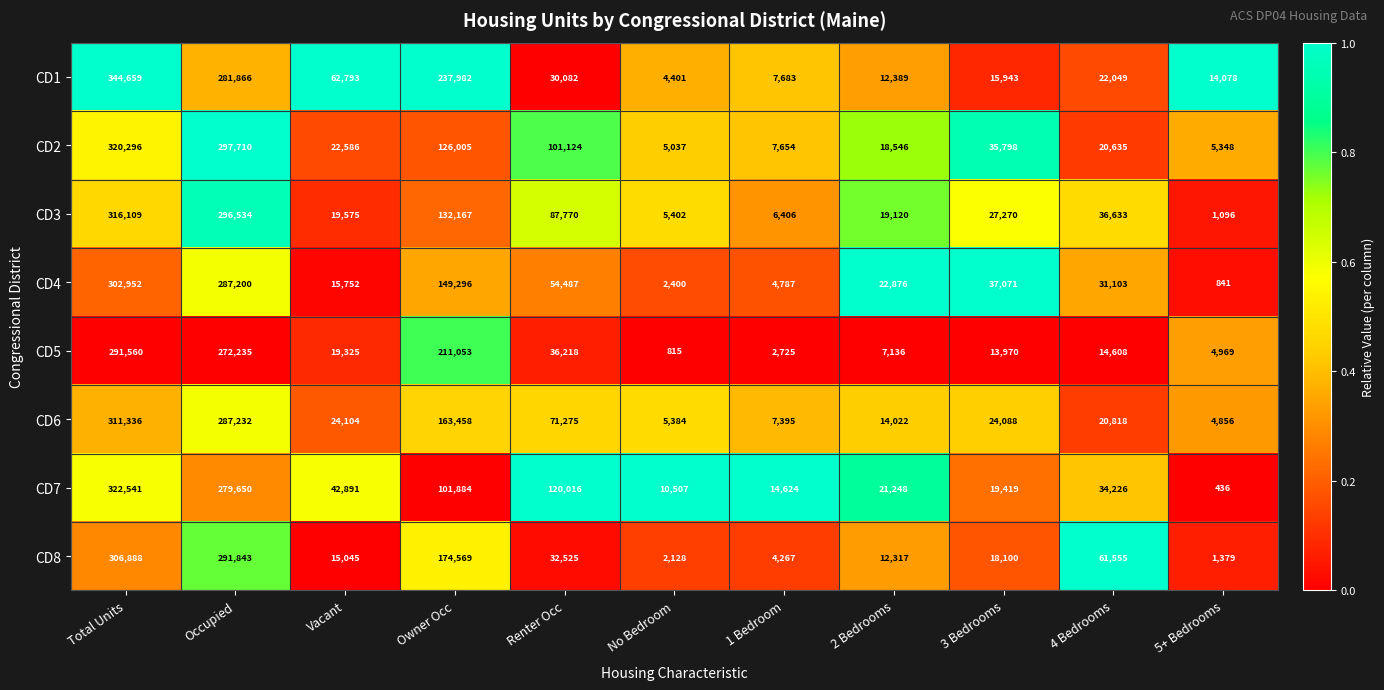

True or false: CD6 has a value of 7395 at 1 Bedroom.

True